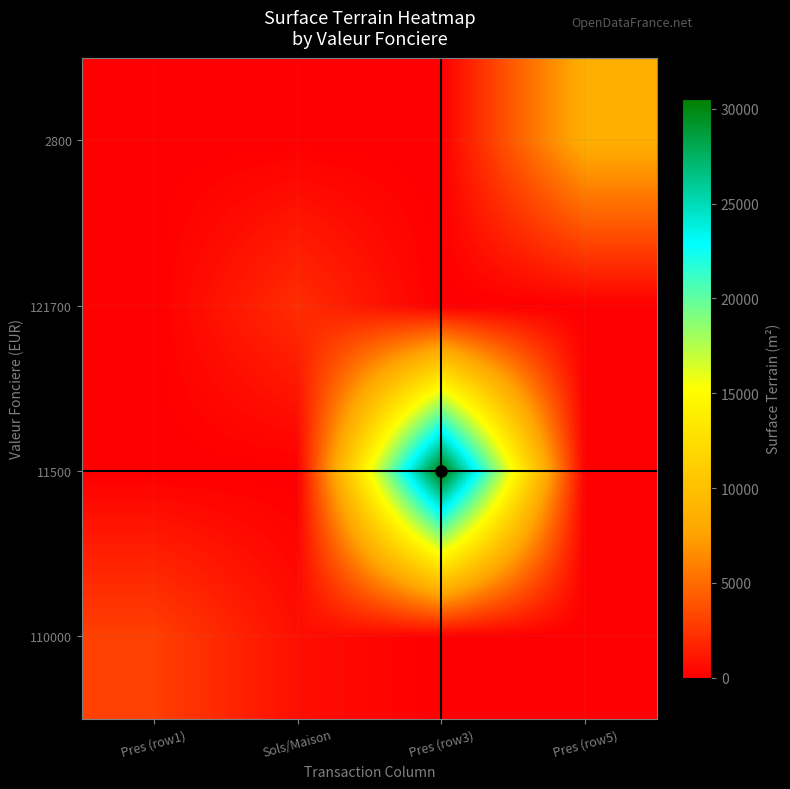

Reading left to right, extract all data points from this chart.

110000: Pres (row1)=2996	Sols/Maison=701	Pres (row3)=0	Pres (row5)=0
11500: Pres (row1)=0	Sols/Maison=0	Pres (row3)=30520	Pres (row5)=0
121700: Pres (row1)=0	Sols/Maison=2102	Pres (row3)=0	Pres (row5)=0
2800: Pres (row1)=0	Sols/Maison=0	Pres (row3)=0	Pres (row5)=8470